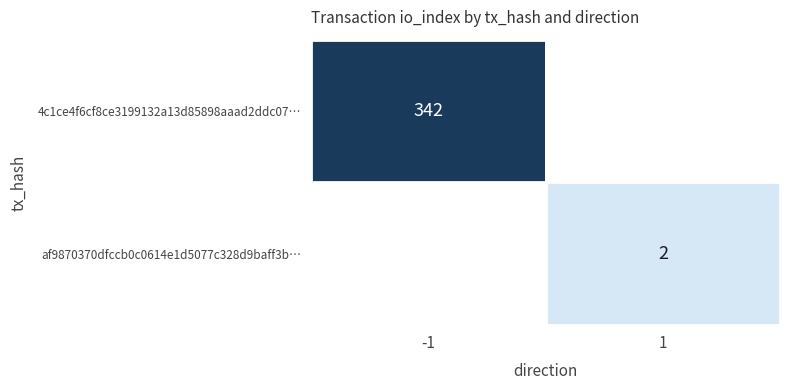

The af9870370dfccb0c0614e1d5077c328d9baff3b… series shows 2 at 1. True or false?

True